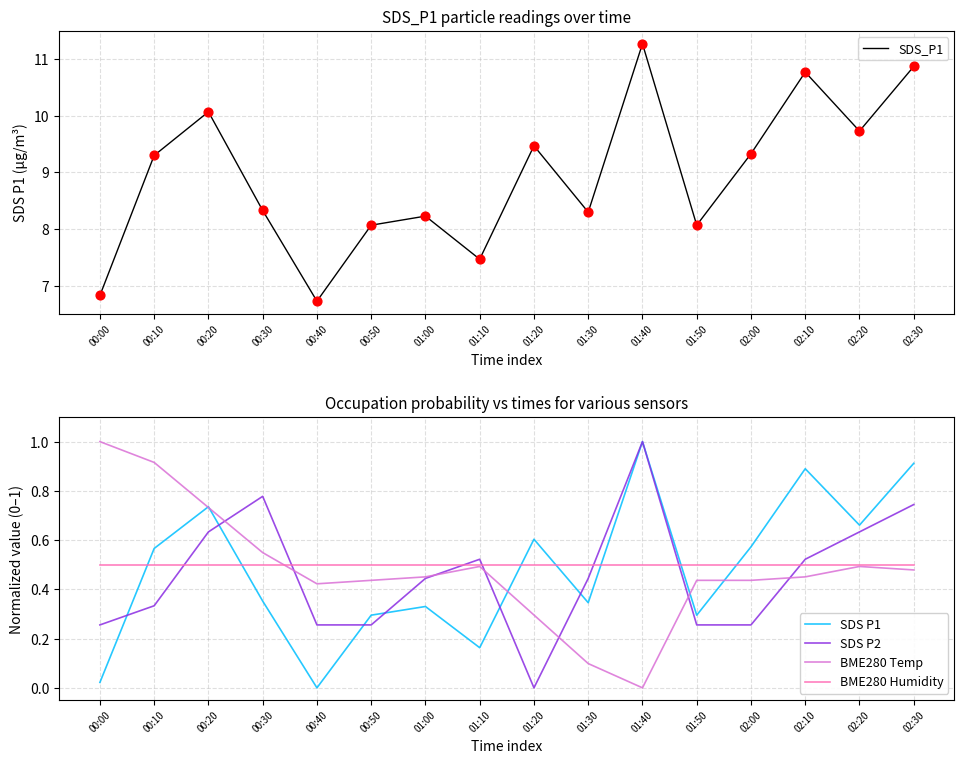

At how many categories does at least one series exceed 10?

4